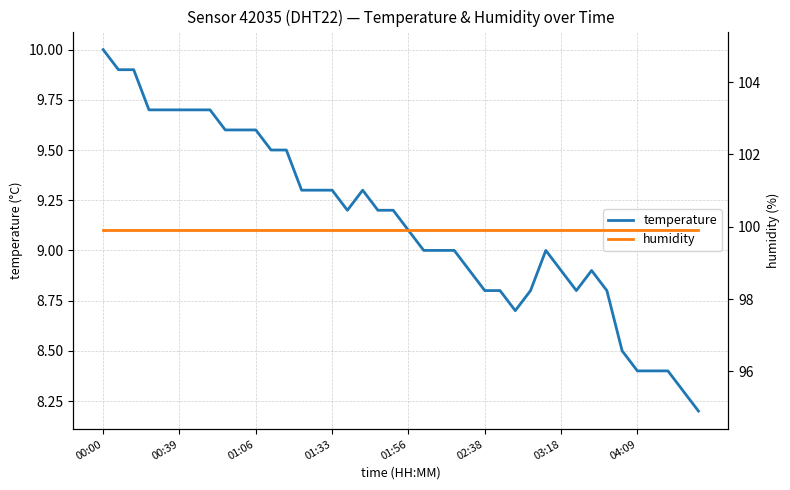

Reading left to right, what are all the values shown in this chart?

temperature: 10.0	9.9	9.9	9.7	9.7	9.7	9.7	9.7	9.6	9.6	9.6	9.5	9.5	9.3	9.3	9.3	9.2	9.3	9.2	9.2	9.1	9.0	9.0	9.0	8.9	8.8	8.8	8.7	8.8	9.0	8.9	8.8	8.9	8.8	8.5	8.4	8.4	8.4	8.3	8.2
humidity: 99.9	99.9	99.9	99.9	99.9	99.9	99.9	99.9	99.9	99.9	99.9	99.9	99.9	99.9	99.9	99.9	99.9	99.9	99.9	99.9	99.9	99.9	99.9	99.9	99.9	99.9	99.9	99.9	99.9	99.9	99.9	99.9	99.9	99.9	99.9	99.9	99.9	99.9	99.9	99.9